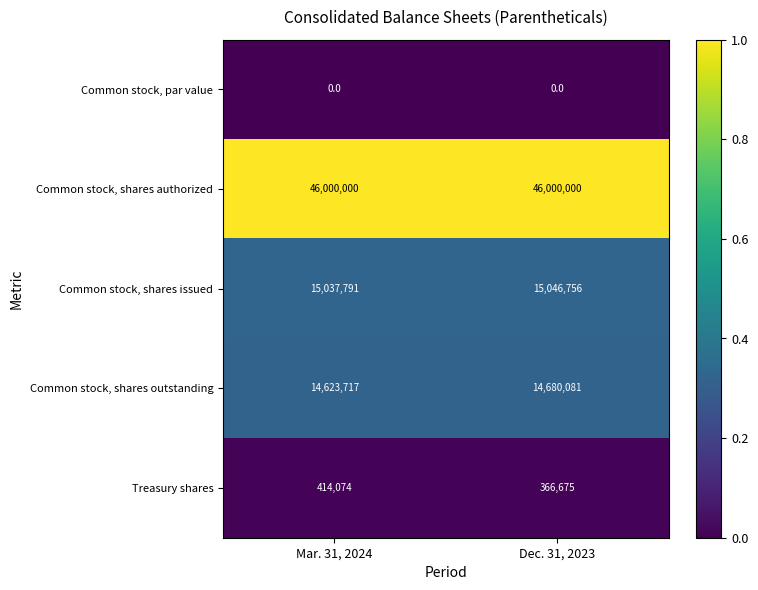

At which category is the sum across all series the highest?

Dec. 31, 2023